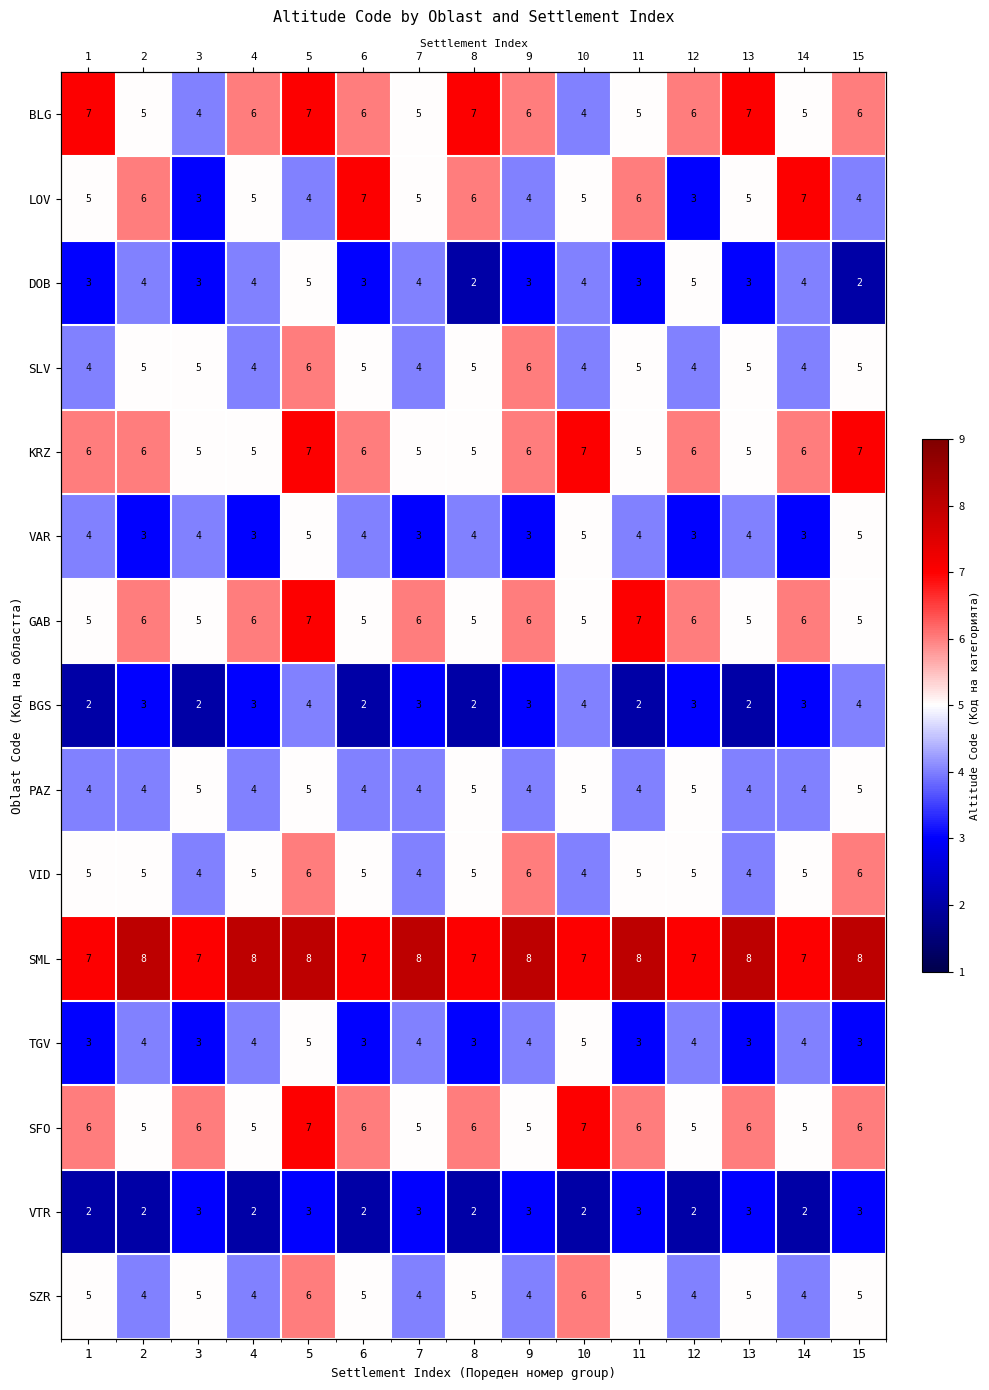

Which label corresponds to the largest value in the chart?

2